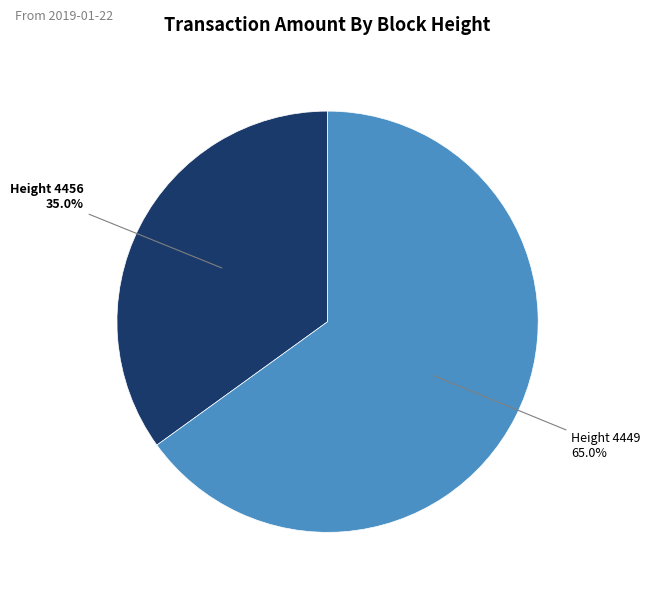

Is there a majority slice in this chart?

Yes